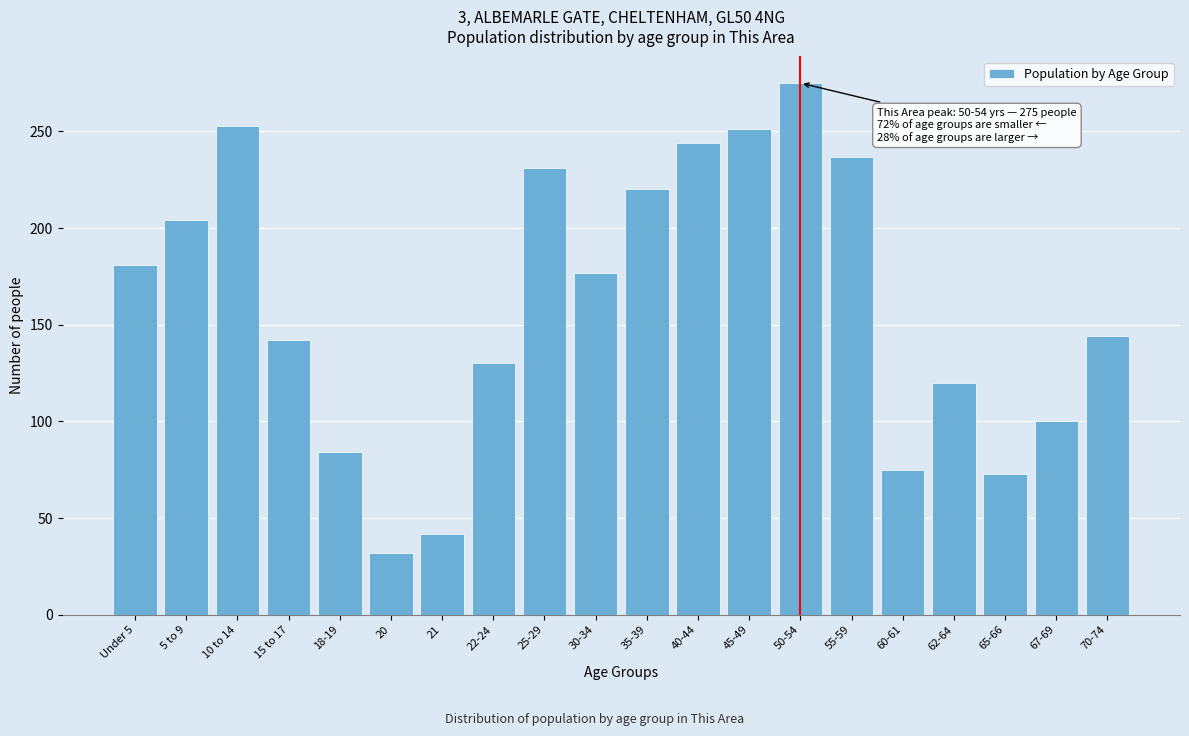

Reading left to right, transcribe all the data shown in this chart.

Under 5=181	5 to 9=204	10 to 14=253	15 to 17=142	18-19=84	20=32	21=42	22-24=130	25-29=231	30-34=177	35-39=220	40-44=244	45-49=251	50-54=275	55-59=237	60-61=75	62-64=120	65-66=73	67-69=100	70-74=144